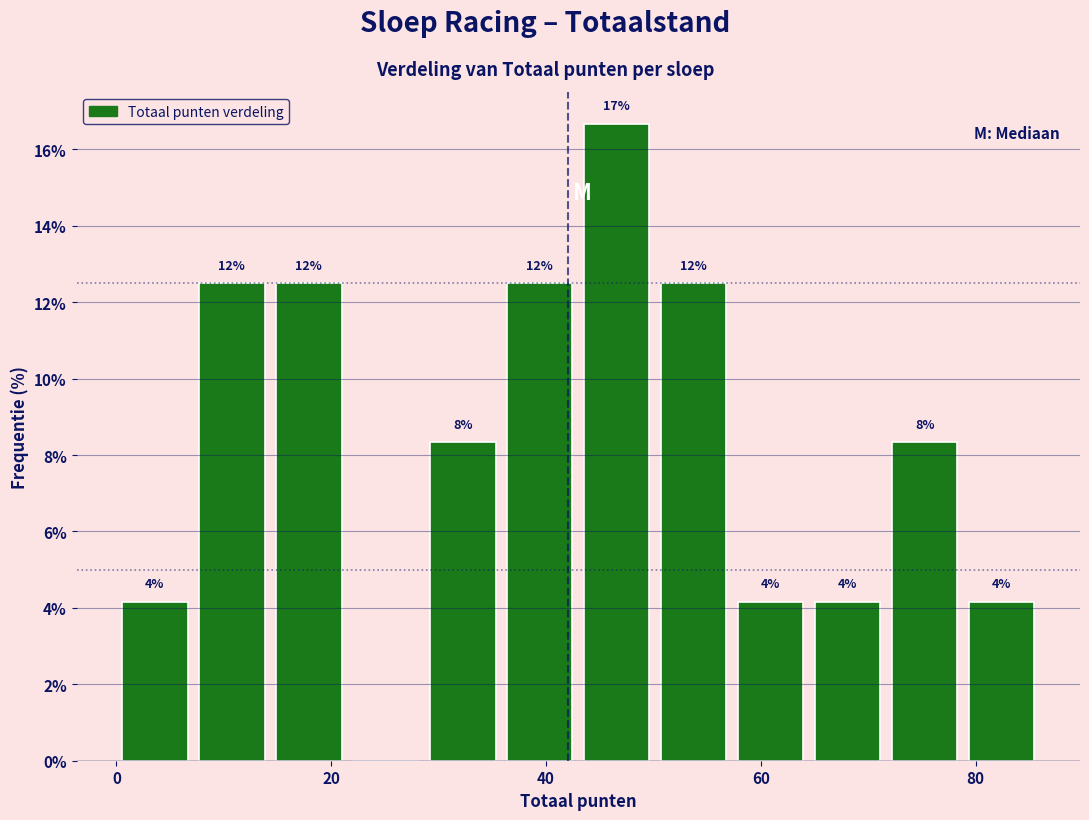

Around what value on the x-axis is the tallest bar? Give the approximate position of its centre, as read against the axis.

46